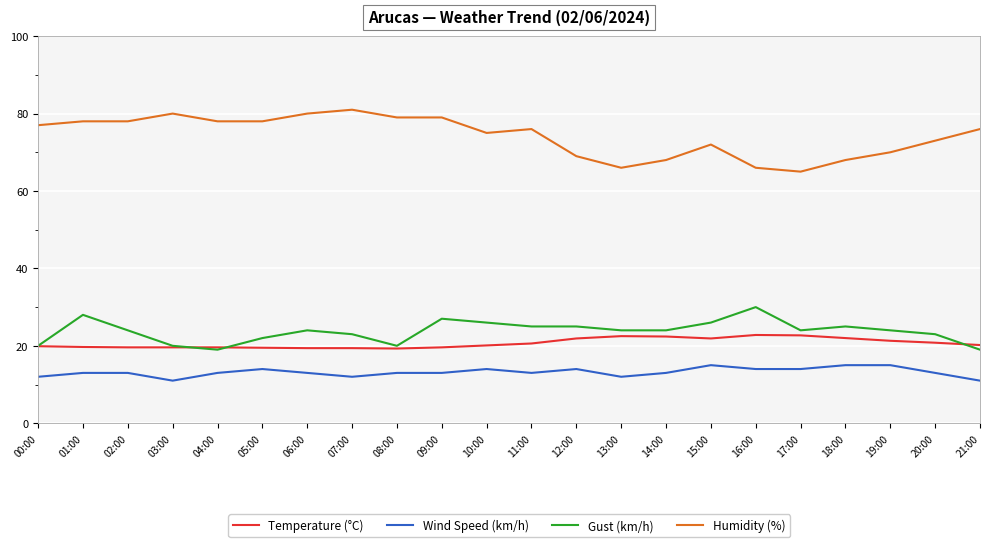

What is the total value across all series at 14:00?

127.4